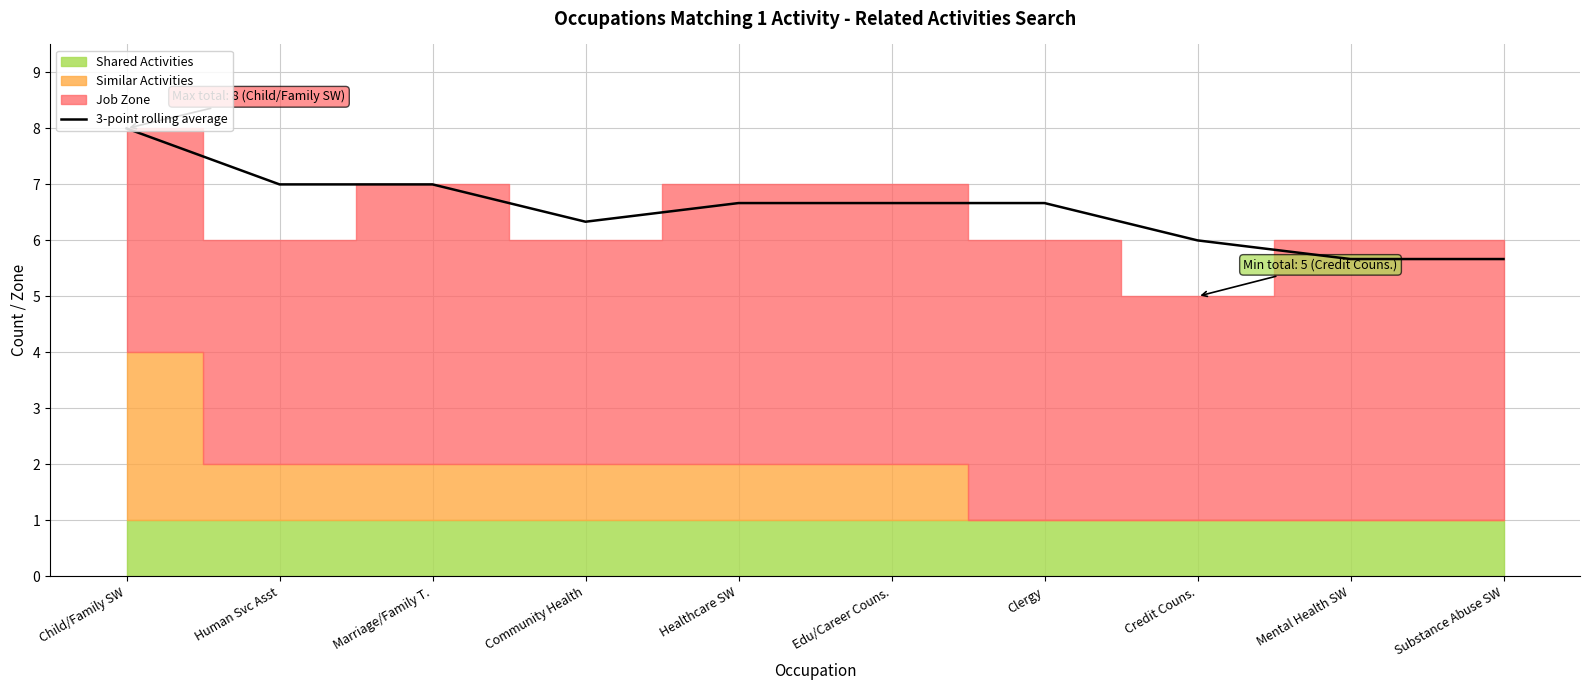

List the labels in order of value, largest first.

Child/Family SW, Human Svc Asst, Marriage/Family T., Healthcare SW, Edu/Career Couns., Clergy, Community Health, Credit Couns., Mental Health SW, Substance Abuse SW